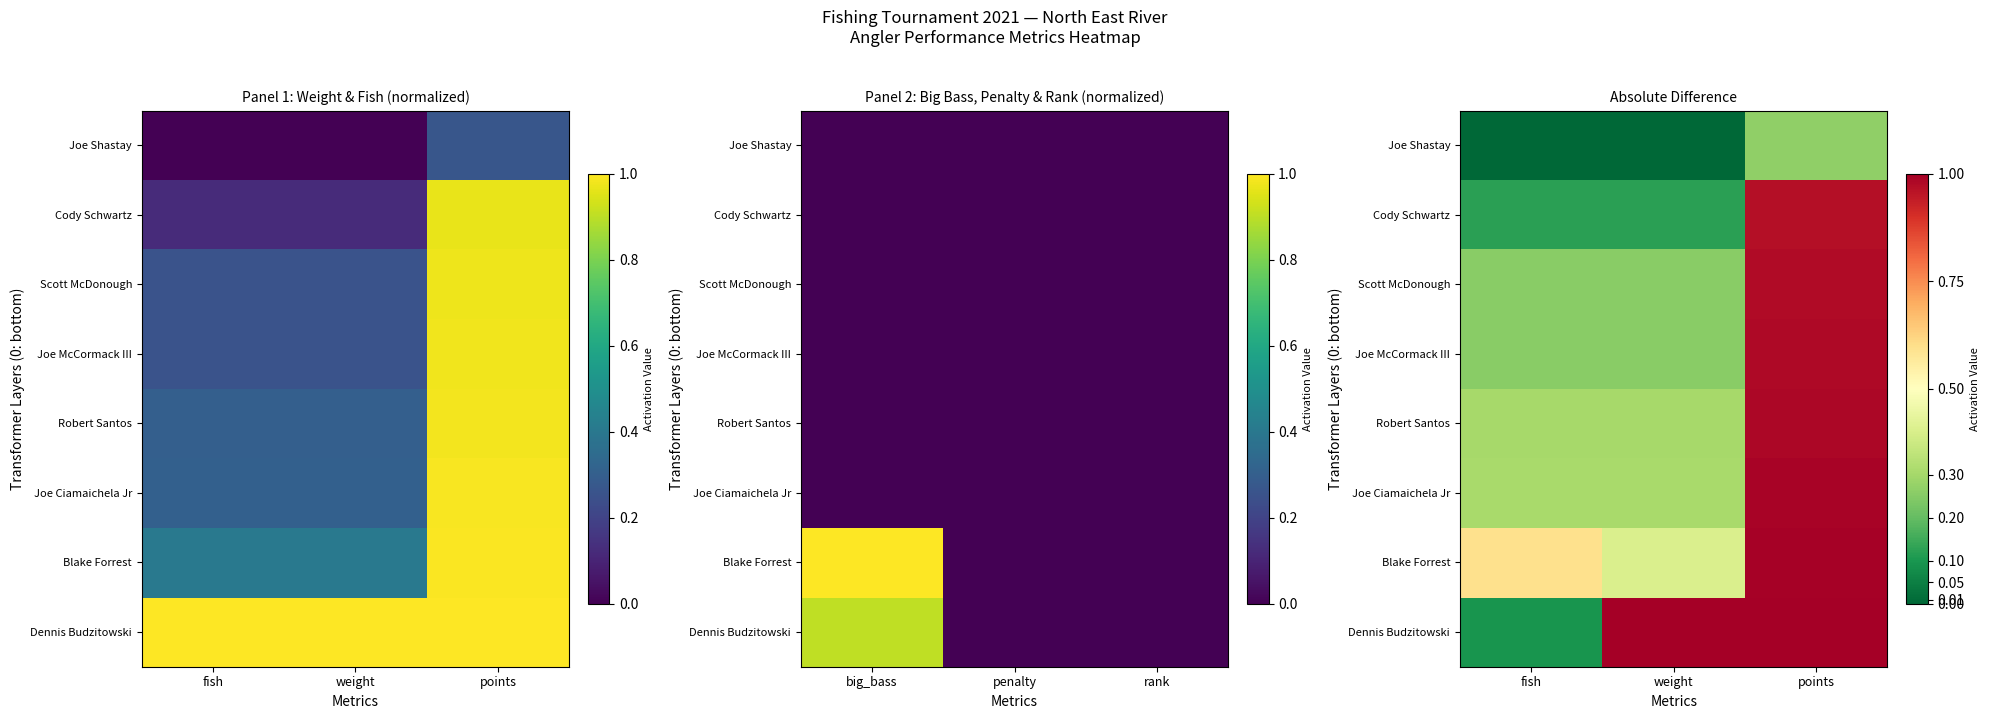

What is the highest value of the Cody Schwartz series?

1.0